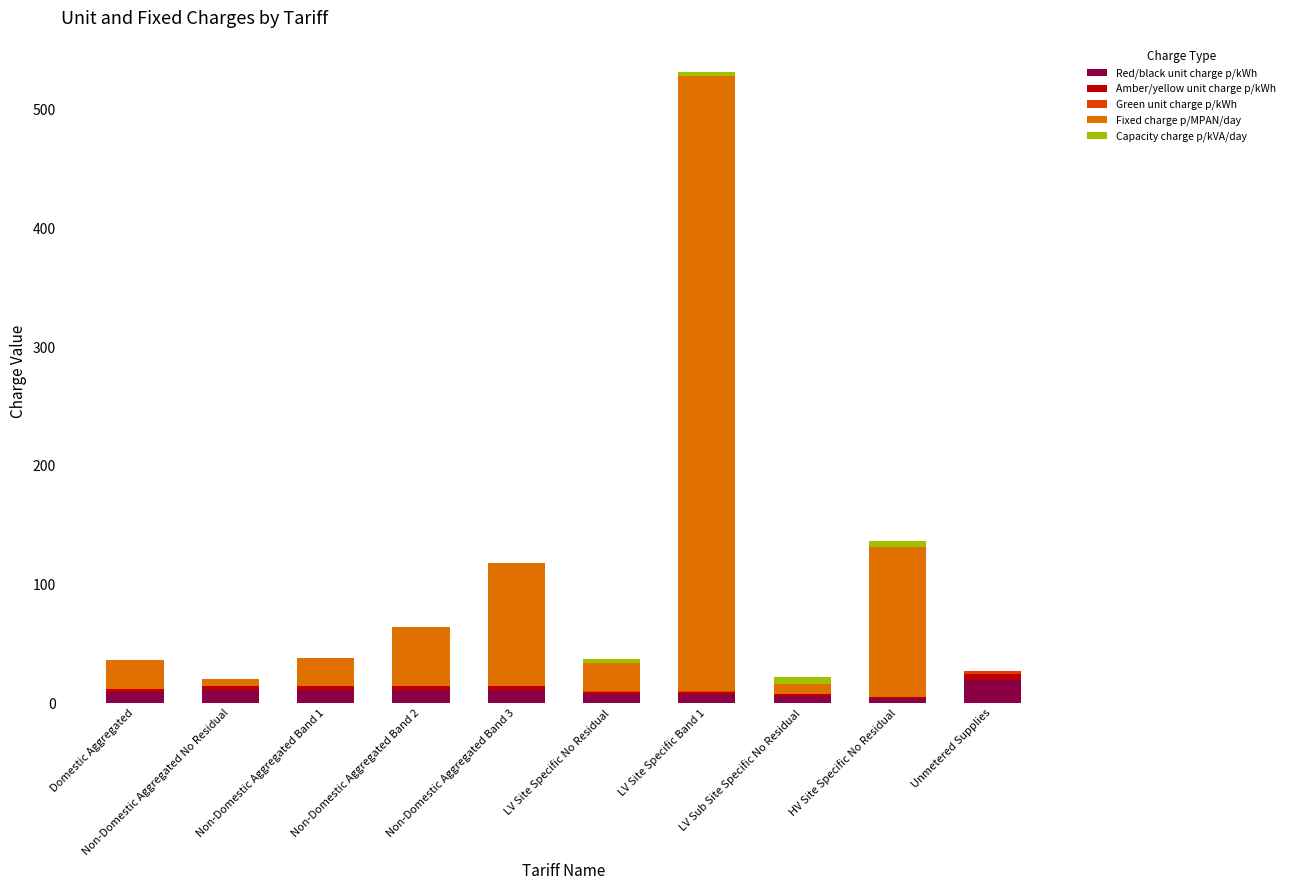

Read the Amber/yellow unit charge p/kWh value at Unmetered Supplies.

4.6